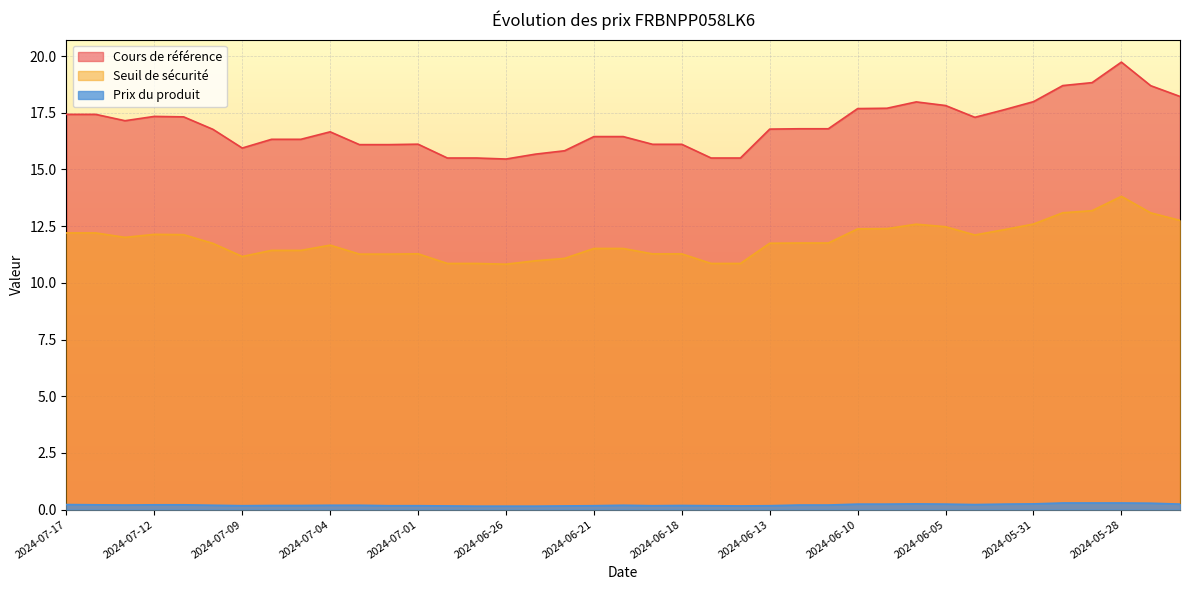

What is the maximum value shown in the chart?

19.7